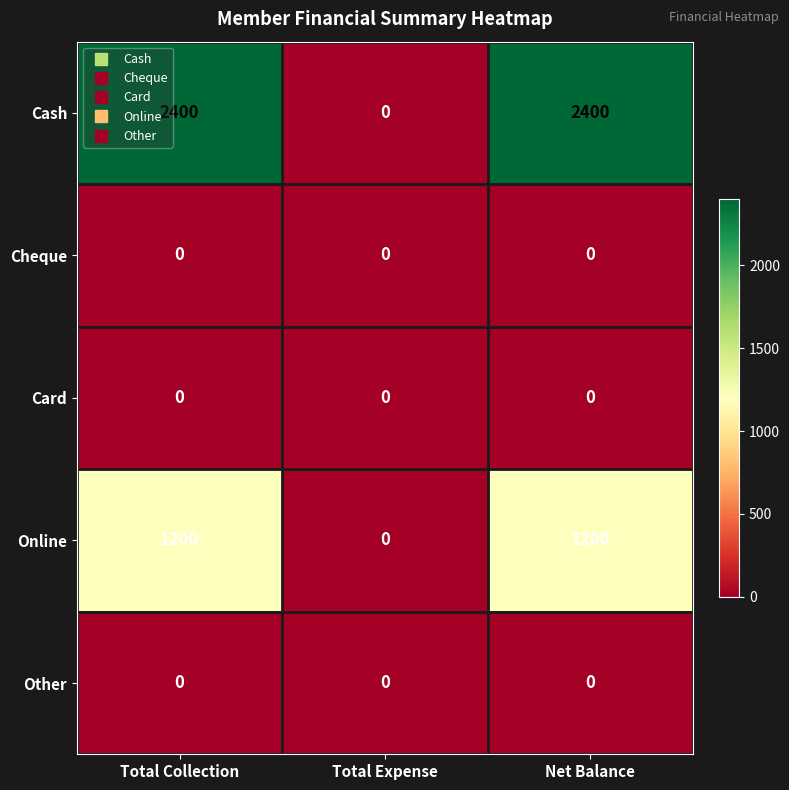

What is the total value across all series at Total Collection?

3600